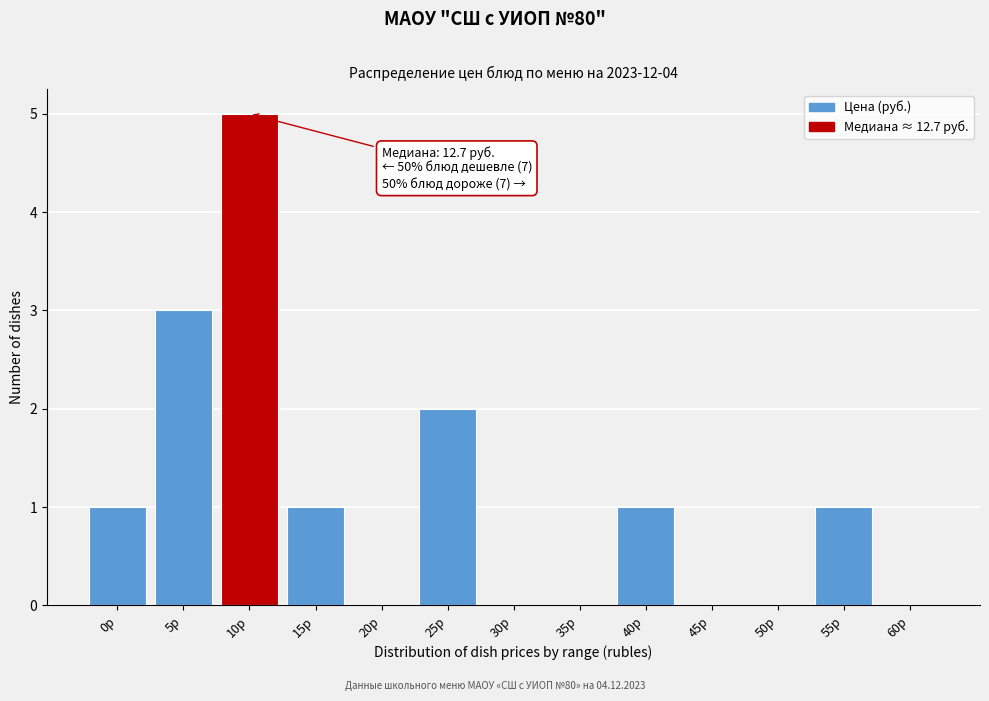

Reading left to right, what are all the values shown in this chart?

0р=1	5р=3	10р=5	15р=1	20р=0	25р=2	30р=0	35р=0	40р=1	45р=0	50р=0	55р=1	60р=0